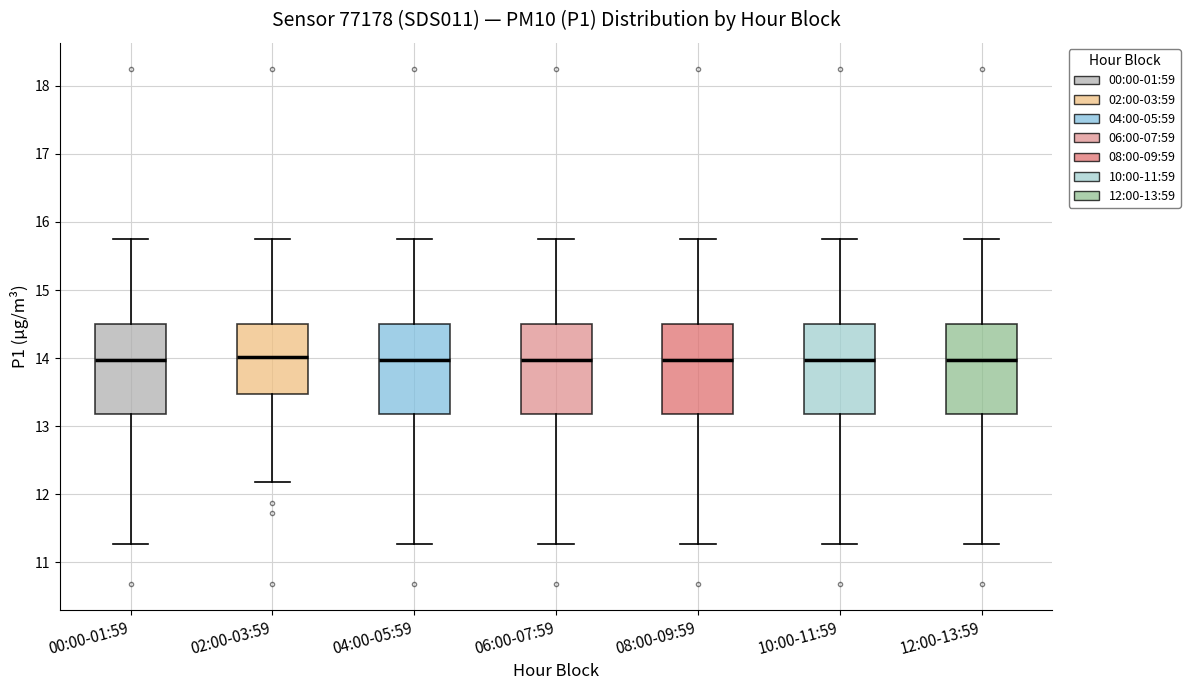

Reading left to right, read every box against the y-axis: the position of its median line, the range the box covers, and the ends of its whiskers. The values are not printed on the chart, so give them approximately, as read against the axis.

00:00-01:59: median 14.0, box 13.2 to 14.5, whiskers 11.3 to 15.8
02:00-03:59: median 14.0, box 13.5 to 14.5, whiskers 12.2 to 15.8
04:00-05:59: median 14.0, box 13.2 to 14.5, whiskers 11.3 to 15.8
06:00-07:59: median 14.0, box 13.2 to 14.5, whiskers 11.3 to 15.8
08:00-09:59: median 14.0, box 13.2 to 14.5, whiskers 11.3 to 15.8
10:00-11:59: median 14.0, box 13.2 to 14.5, whiskers 11.3 to 15.8
12:00-13:59: median 14.0, box 13.2 to 14.5, whiskers 11.3 to 15.8